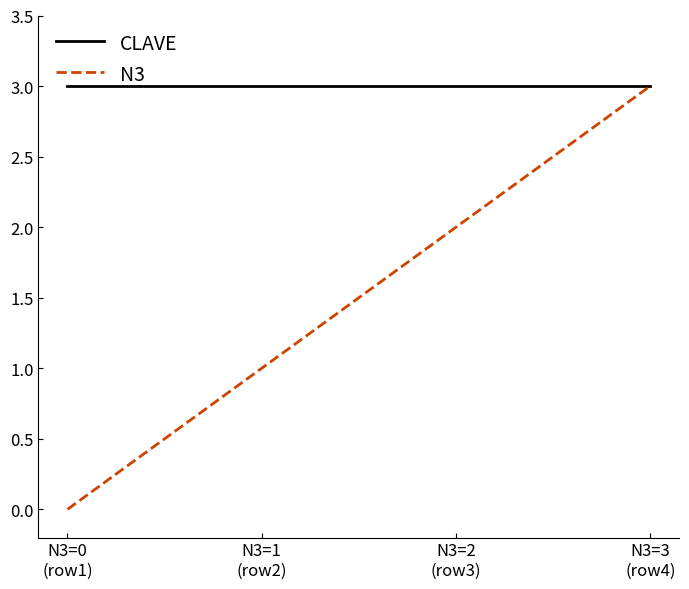

Does the chart display data point markers on the line(s)?

No